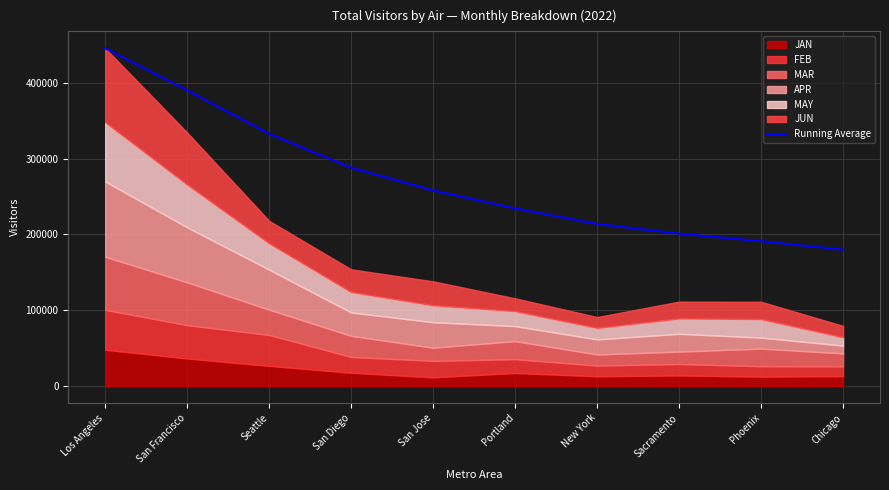

What is the value of the 9th point from the left?

190965.5